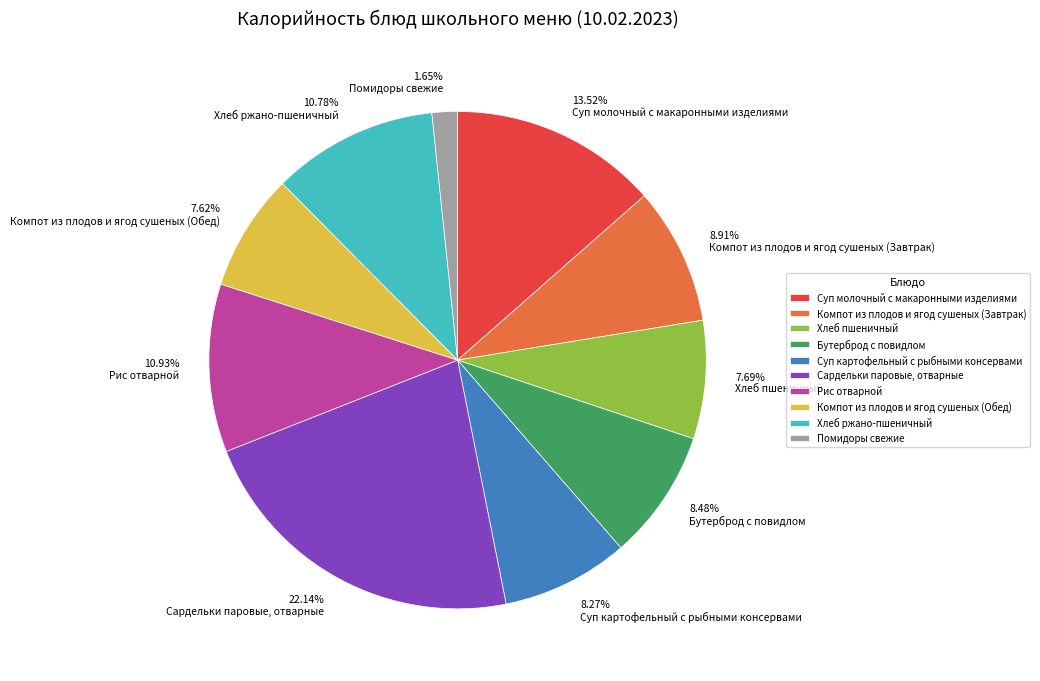

To the nearest percent, what is the difference between the largest and smallest slice percentages?

20%